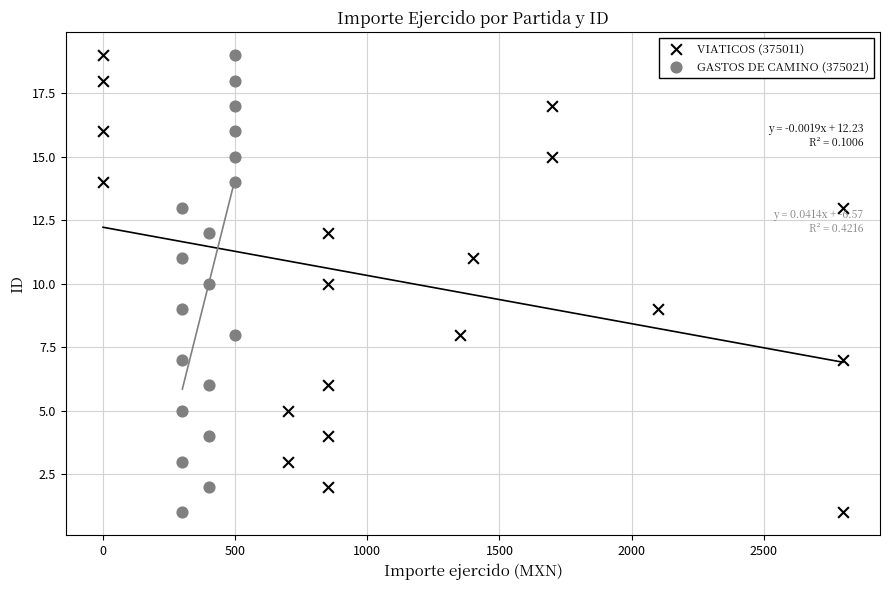

What are all the series names shown in the legend?

VIATICOS (375011), GASTOS DE CAMINO (375021)